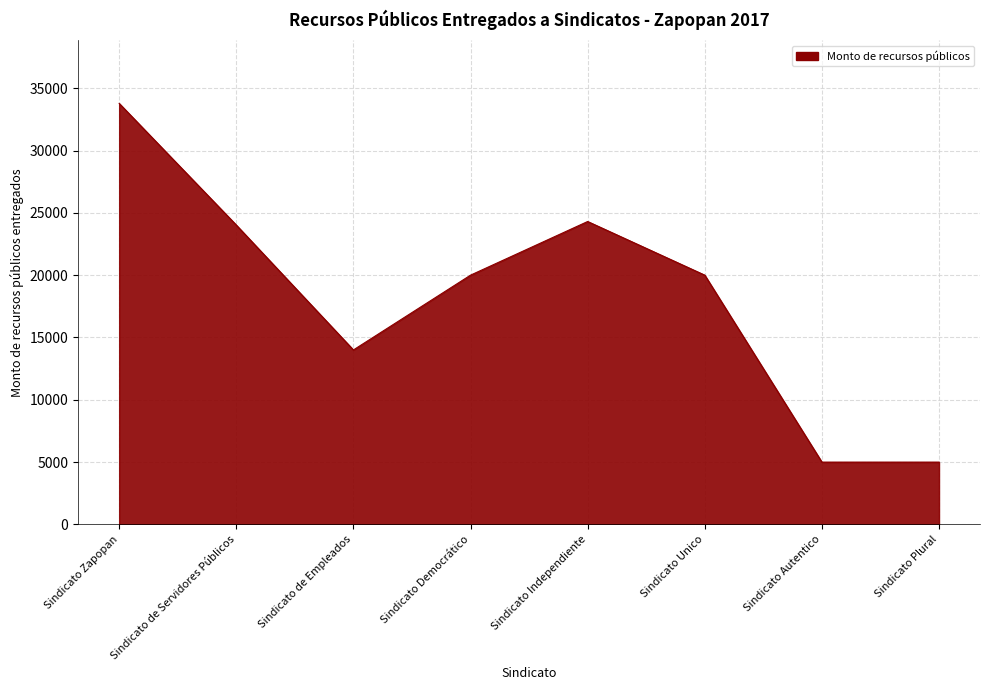

Read the value at Sindicato Unico.

20000